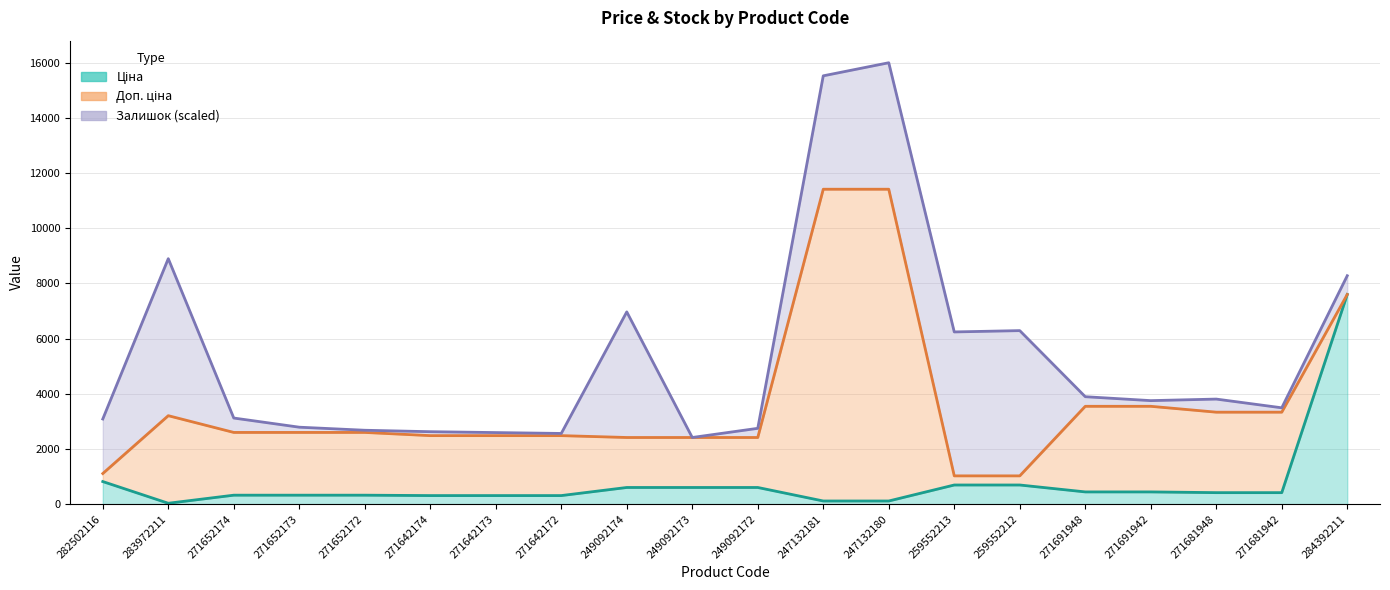

What is the value of the Доп. ціна point at the 10th from the left?

2414.8